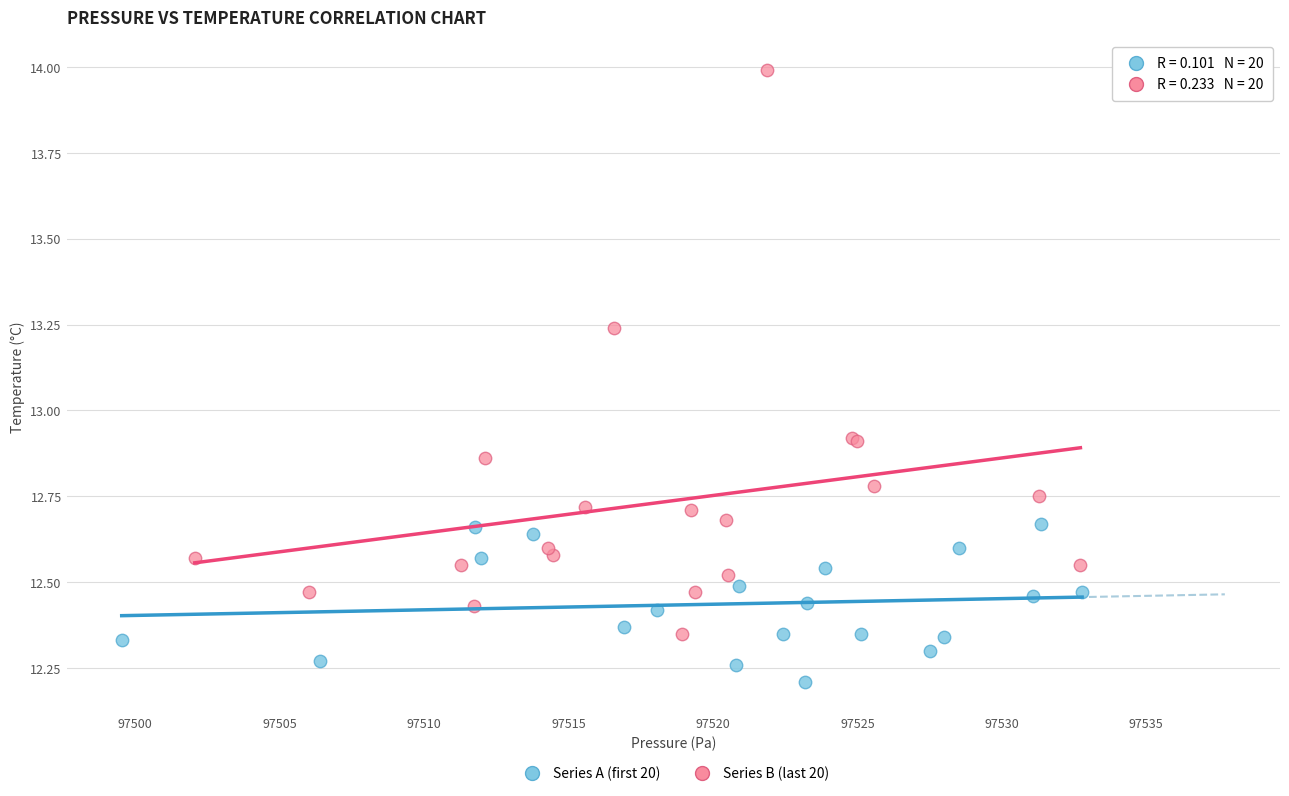

Which series reaches the minimum Y coordinate?

Series A (first 20)